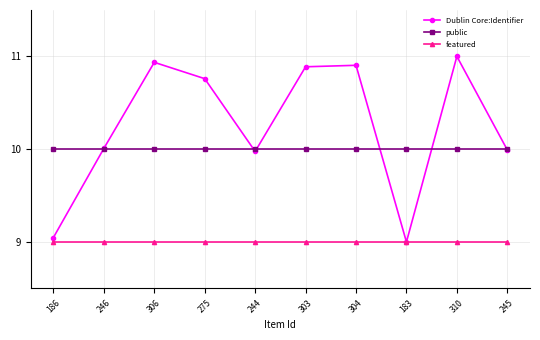

At which category does the chart reach its peak across all series?

310